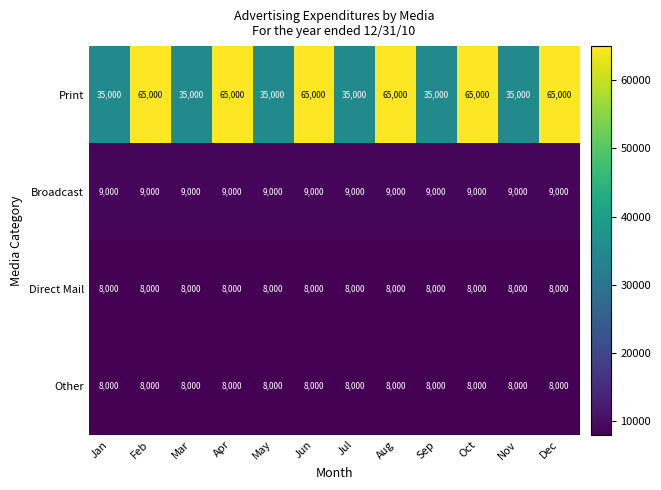

What is the lowest value of the Direct Mail series?

8000